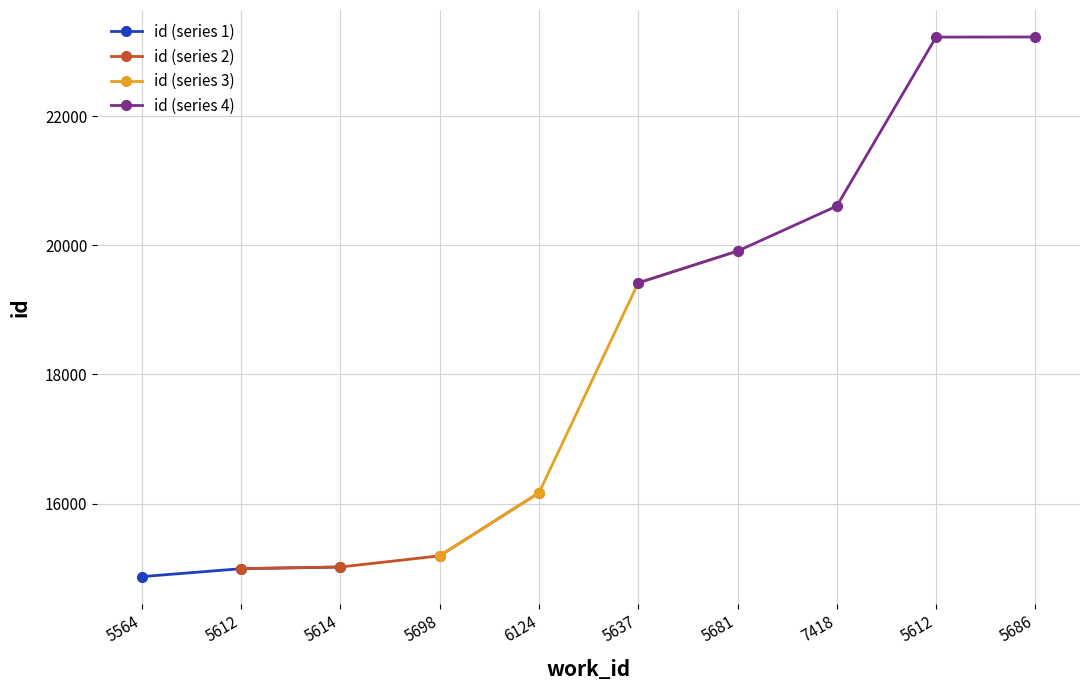

What is the difference between the values at 5698 and 7418?

5415